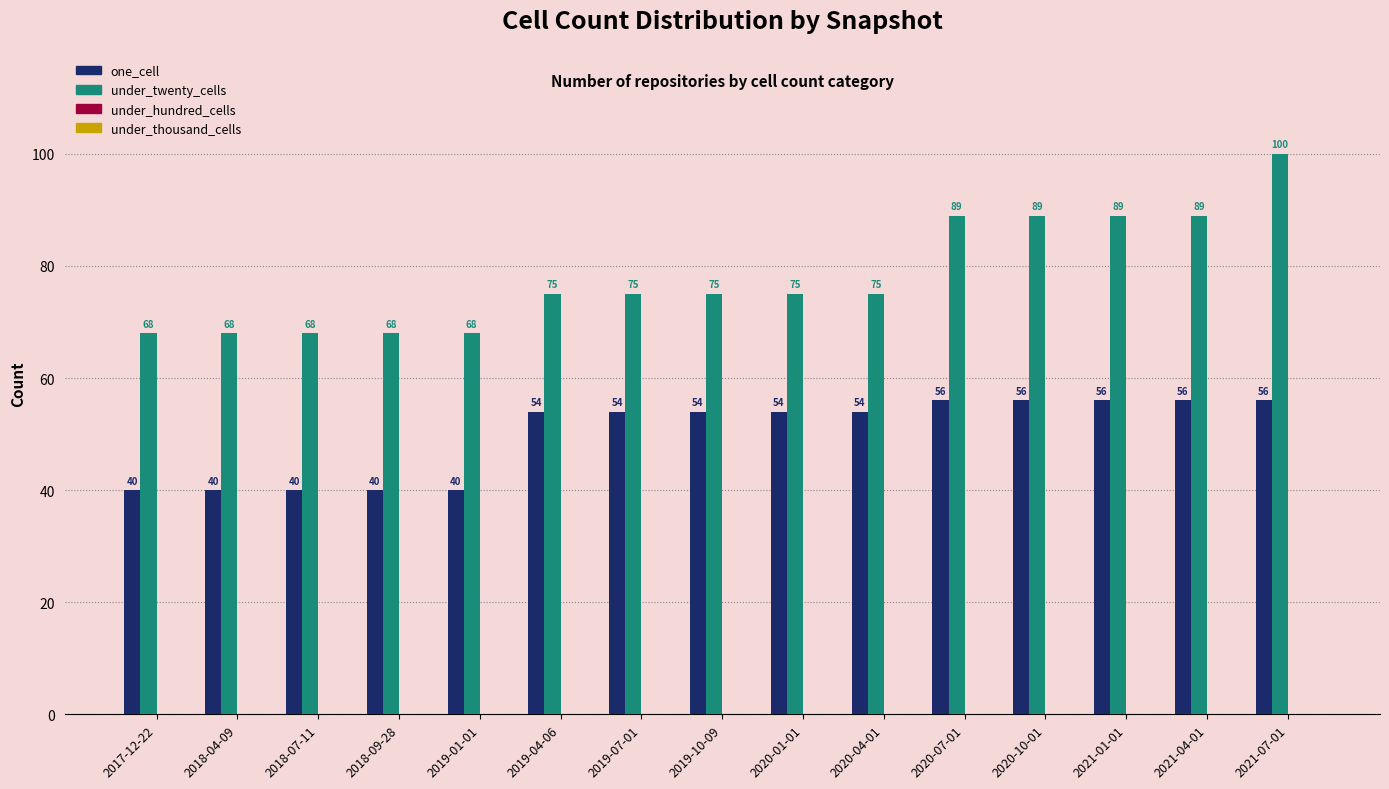

What is the total value across all series at 2020-10-01?

145